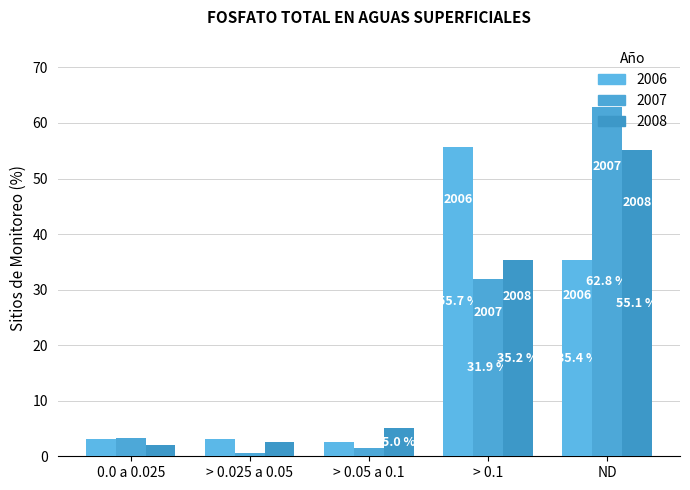

True or false: 2008 has a value of 57.4 at > 0.1.

False